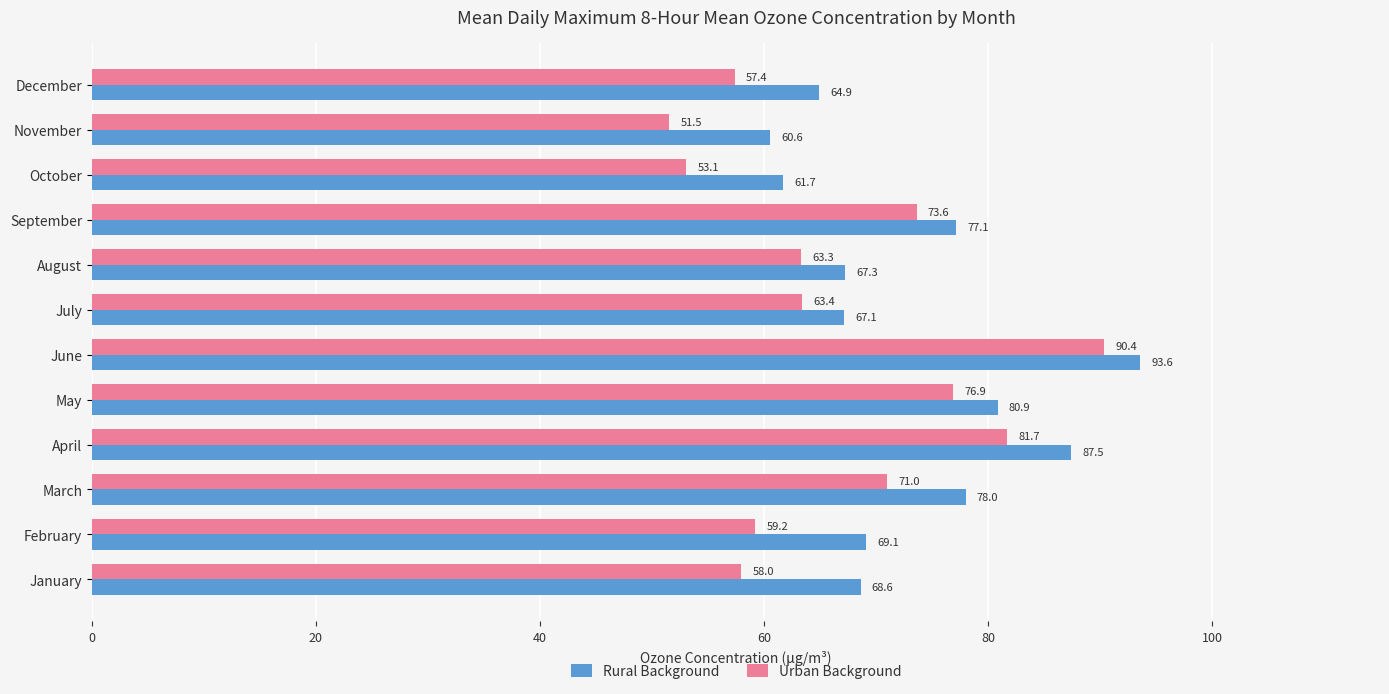

What are all the series names shown in the legend?

Rural Background, Urban Background